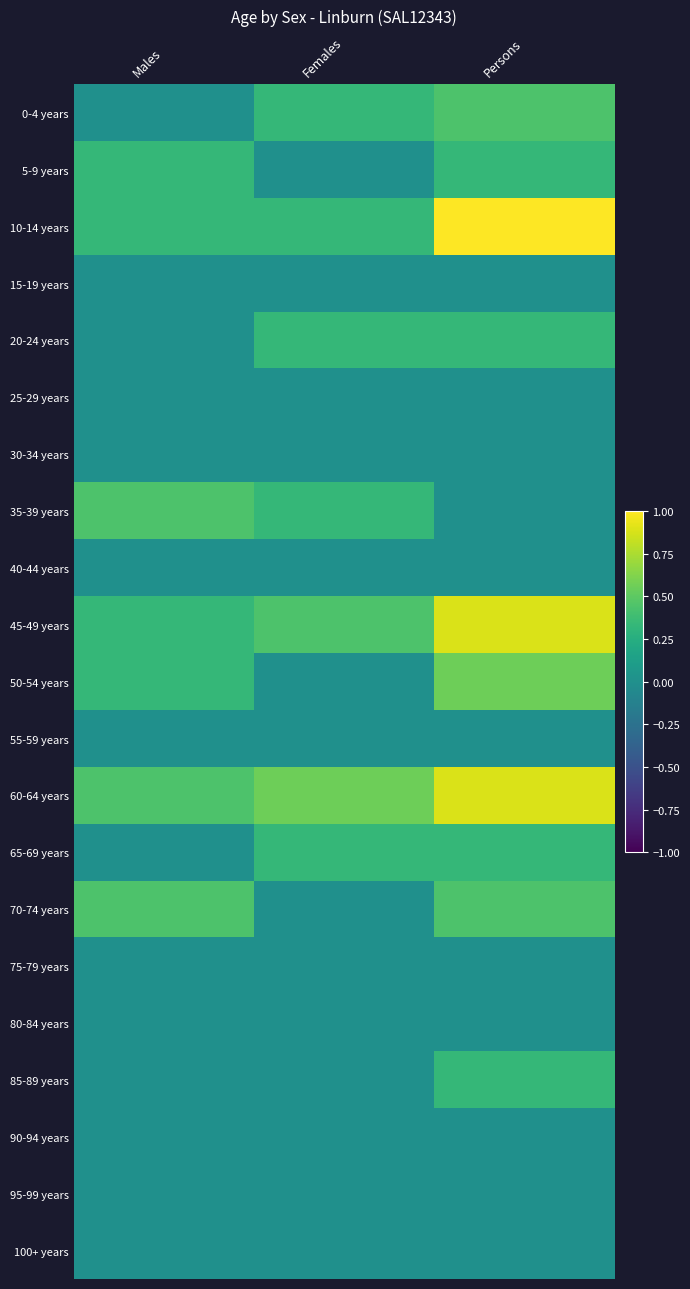

Between Females and Persons, which series saw the biggest shift?

10-14 years